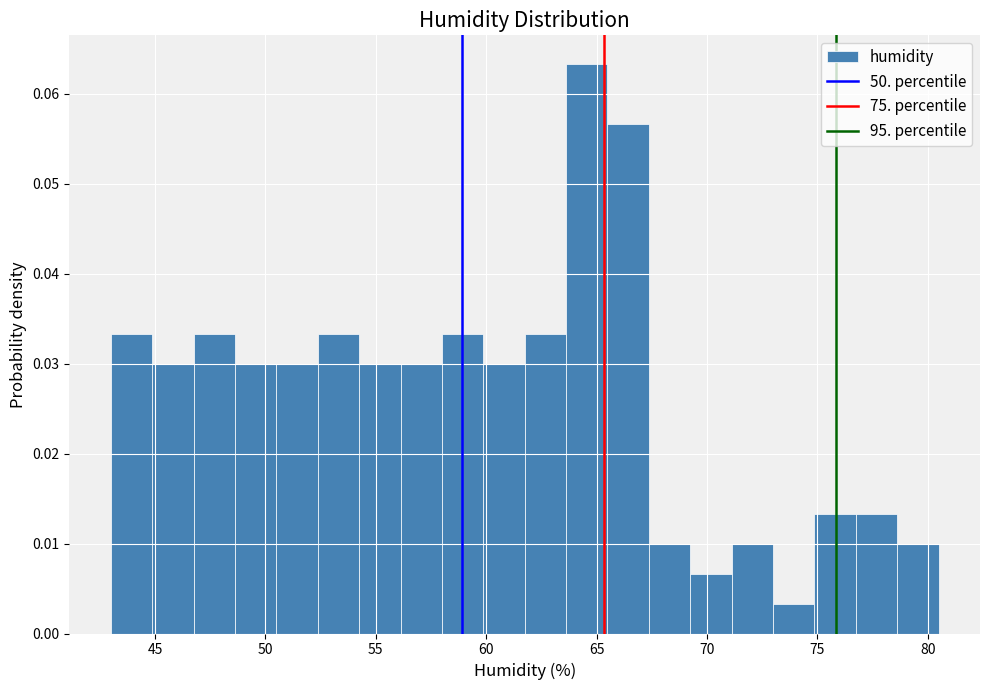

Around what value on the x-axis is the tallest bar? Give the approximate position of its centre, as read against the axis.

64.5